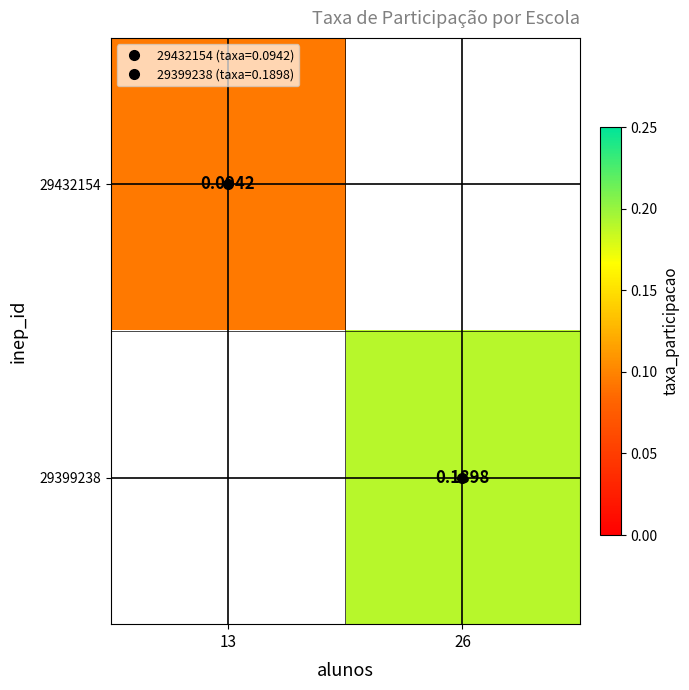

Which label corresponds to the smallest value in the chart?

13